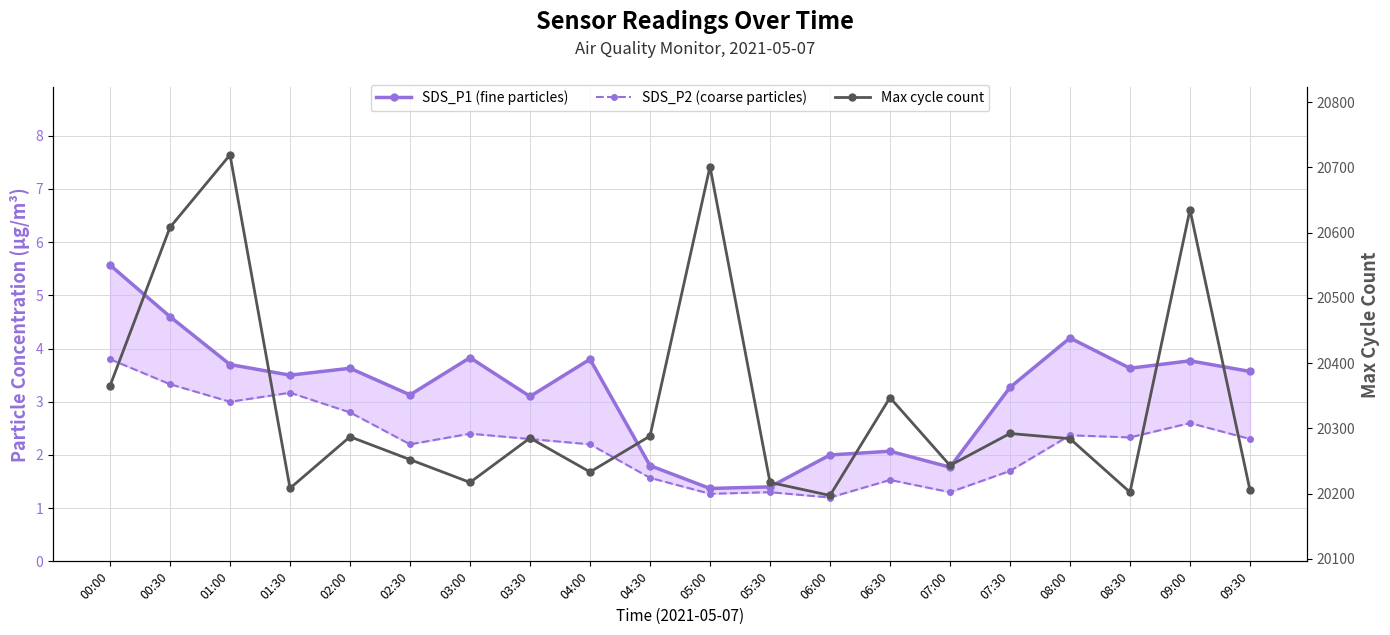

Reading left to right, transcribe all the data shown in this chart.

SDS_P1: 00:00=5.6	00:30=4.6	01:00=3.7	01:30=3.5	02:00=3.6	02:30=3.1	03:00=3.8	03:30=3.1	04:00=3.8	04:30=1.8	05:00=1.4	05:30=1.4	06:00=2.0	06:30=2.1	07:00=1.8	07:30=3.3	08:00=4.2	08:30=3.6	09:00=3.8	09:30=3.6
SDS_P2: 00:00=3.8	00:30=3.3	01:00=3.0	01:30=3.2	02:00=2.8	02:30=2.2	03:00=2.4	03:30=2.3	04:00=2.2	04:30=1.6	05:00=1.3	05:30=1.3	06:00=1.2	06:30=1.5	07:00=1.3	07:30=1.7	08:00=2.4	08:30=2.3	09:00=2.6	09:30=2.3
Max_cycle: 00:00=20365.0	00:30=20608.0	01:00=20719.0	01:30=20208.0	02:00=20287.0	02:30=20252.0	03:00=20217.0	03:30=20285.0	04:00=20233.0	04:30=20288.0	05:00=20701.0	05:30=20217.0	06:00=20197.0	06:30=20347.0	07:00=20243.0	07:30=20292.0	08:00=20284.0	08:30=20202.0	09:00=20635.0	09:30=20205.0